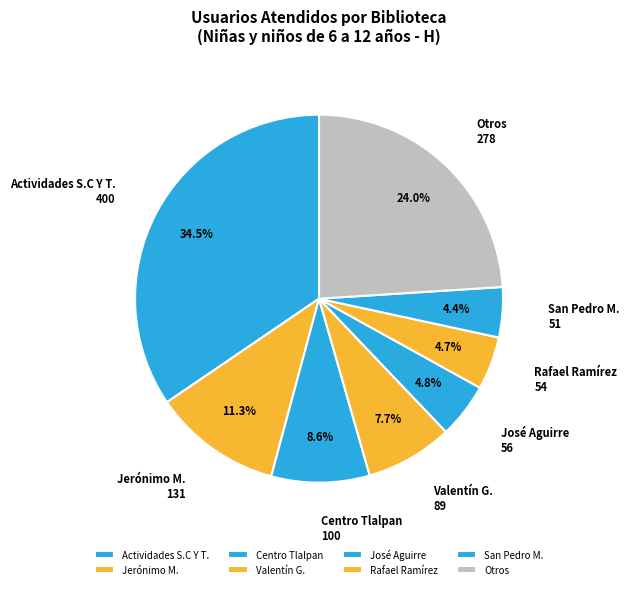

Approximately how many times larger is the value at San Pedro M. compared to Actividades S.C Y T.?

0.1